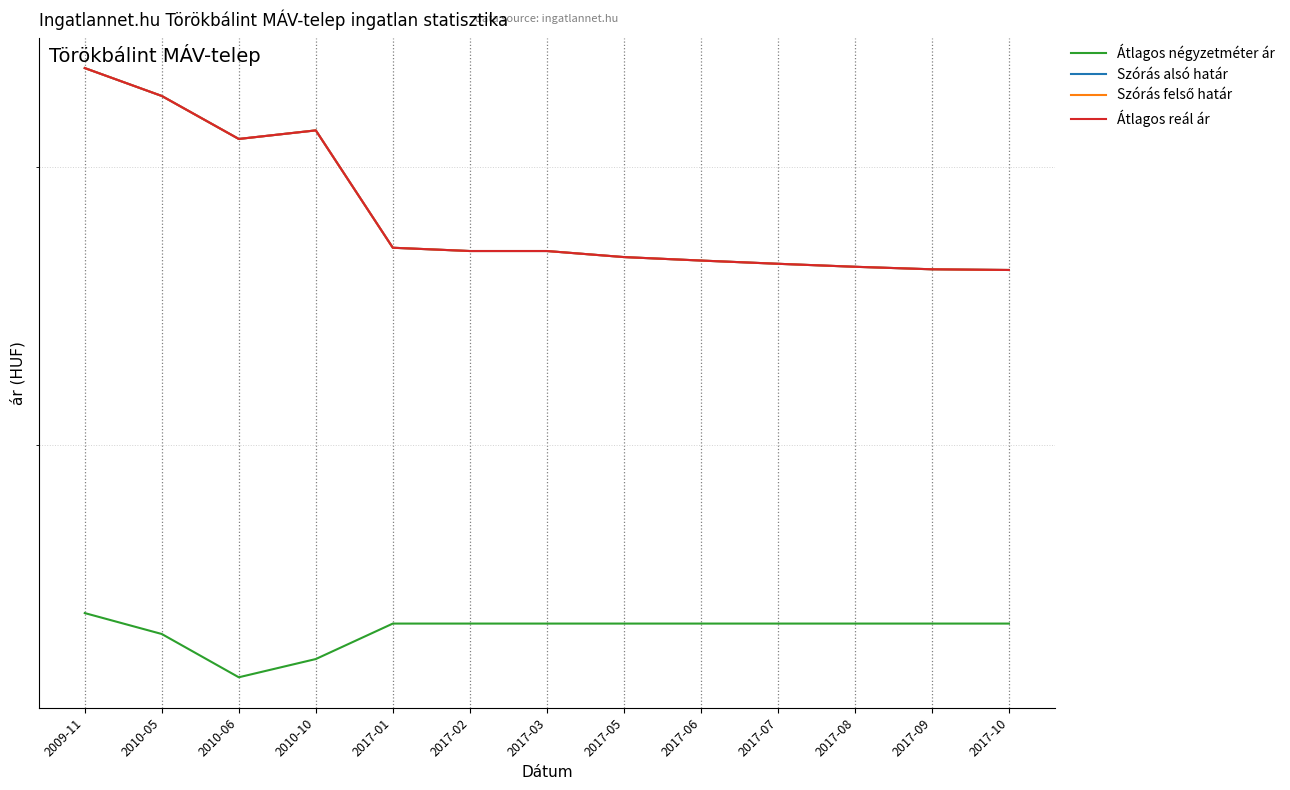

What is the average value of the Szórás felső határ series?

382585